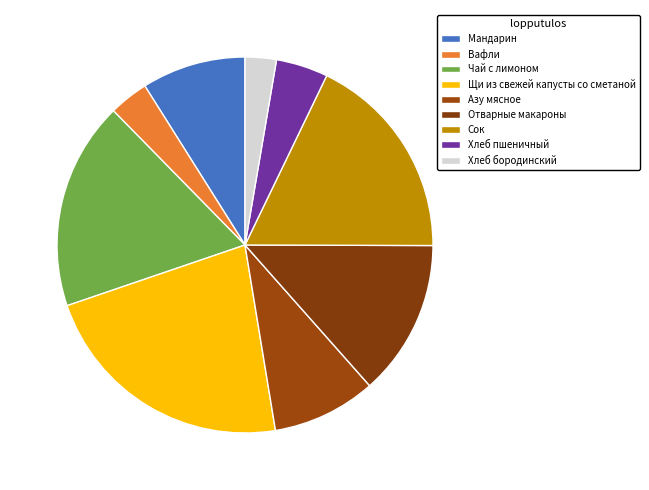

Rank the categories by value from lowest to highest.

Хлеб бородинский, Вафли, Хлеб пшеничный, Мандарин, Азу мясное, Отварные макароны, Чай с лимоном, Сок, Щи из свежей капусты со сметаной